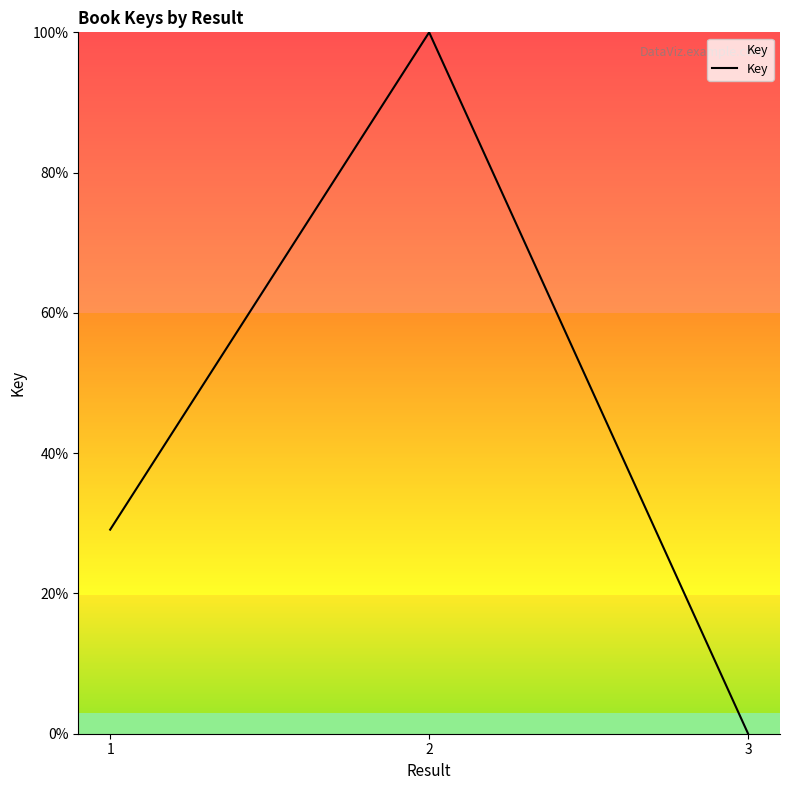

Reading right to left, what are all the values shown in this chart?

3=0.0	2=100.0	1=29.1